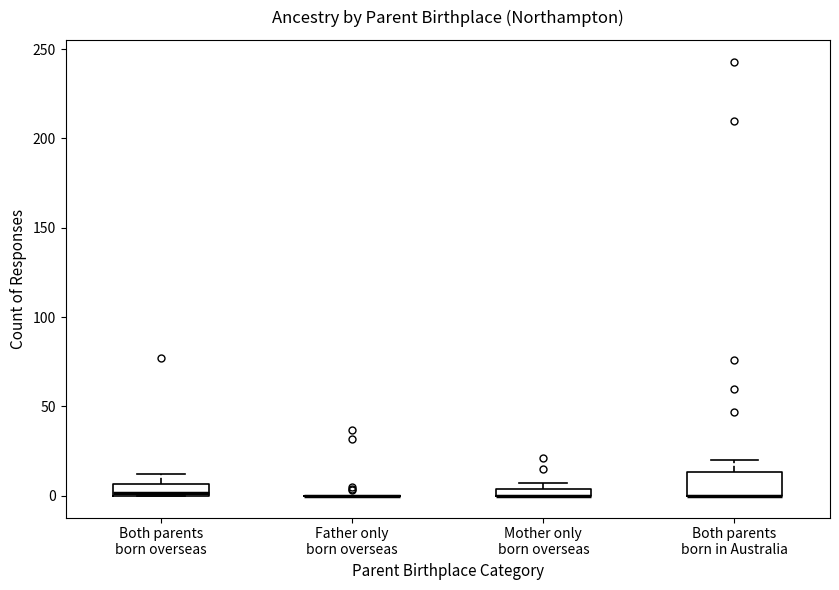

Where is the upper edge of the box for Both parents born overseas on the y-axis? The values are not printed on the chart, so give them approximately, as read against the axis.

5